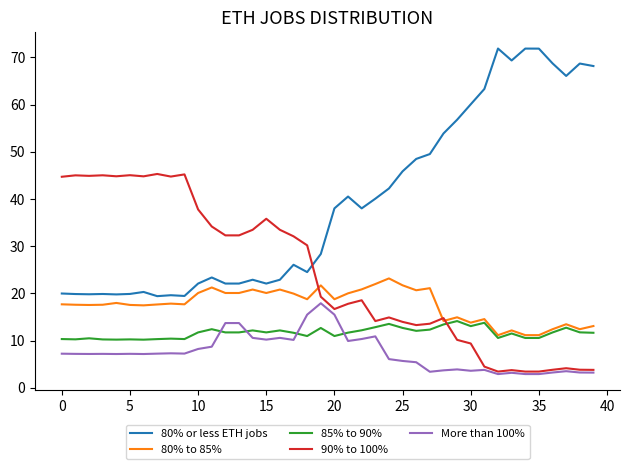

True or false: 90% to 100% and 80% or less ETH jobs intersect in this chart.

True